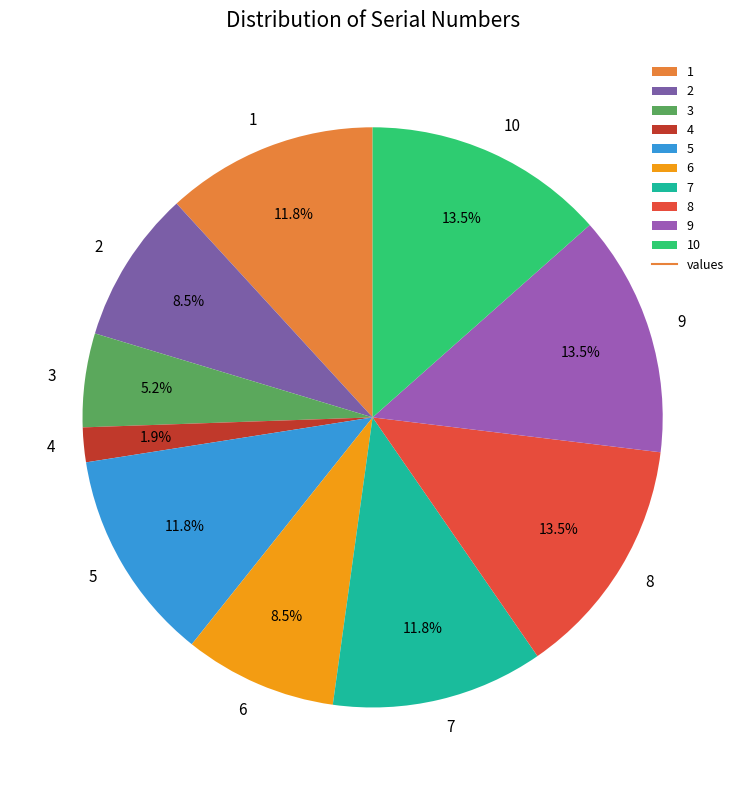

To the nearest percent, what is the combined percentage of 3 and 9?

19%